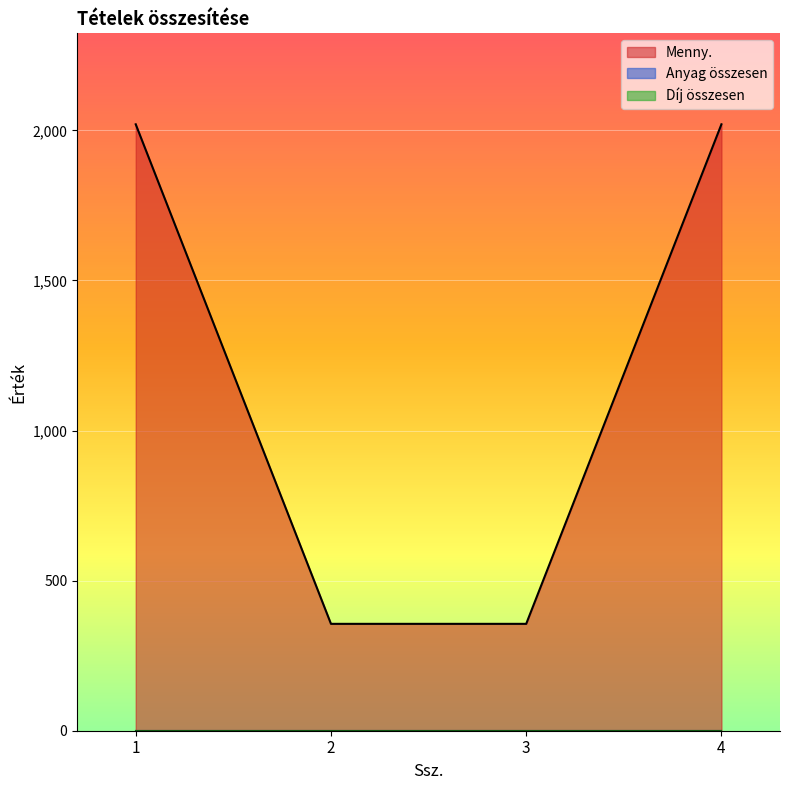

Between 1 and 2, which is larger?

1